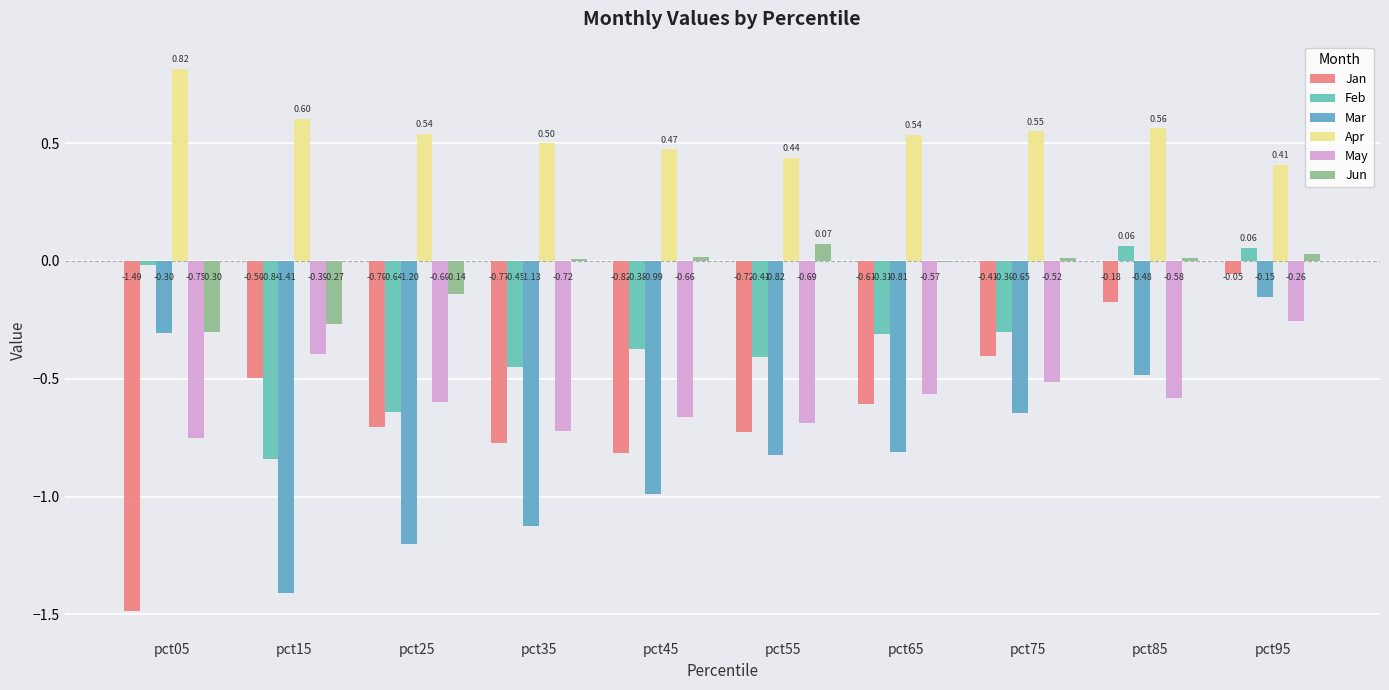

List the labels in order of Jan value, smallest first.

pct05, pct45, pct35, pct55, pct25, pct65, pct15, pct75, pct85, pct95